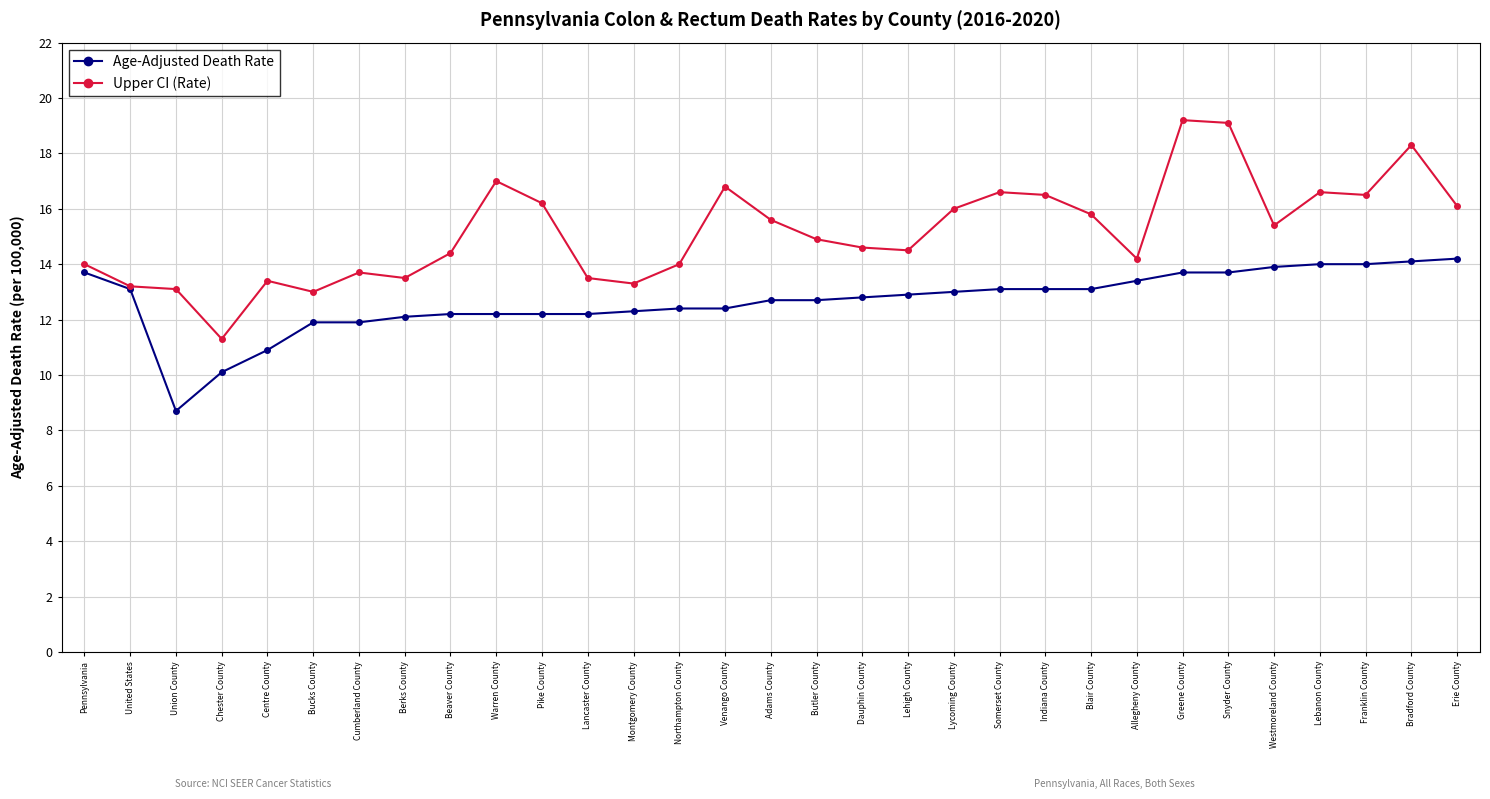

The value of Upper CI (Rate) at Cumberland County is 4.2. True or false?

False